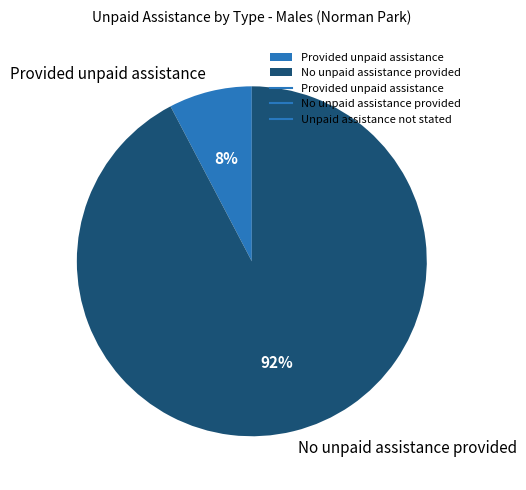

The Provided unpaid assistance slice represents 1% of the pie. True or false?

False